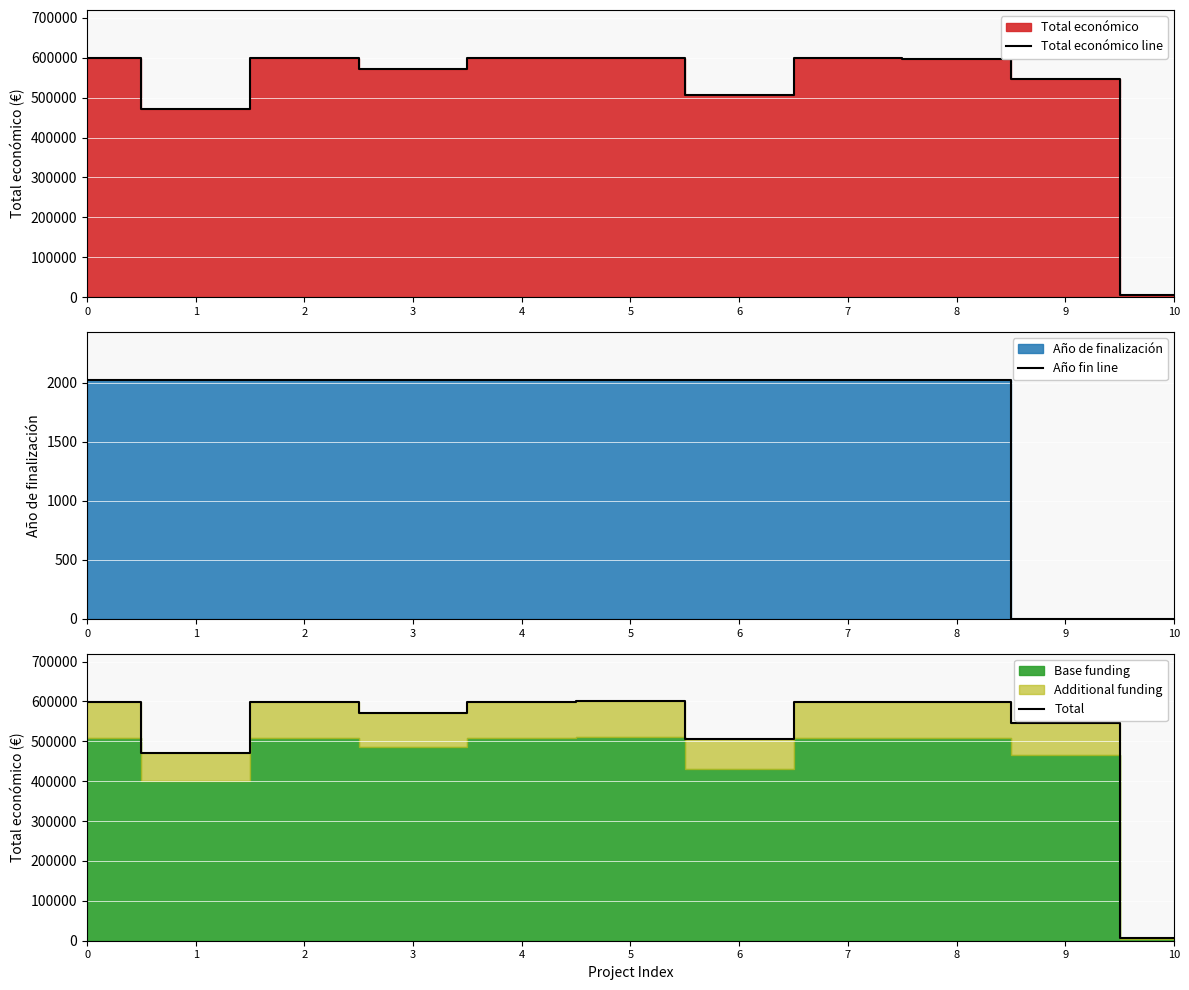

What is the value of the Año fin line point at the 3rd from the left?

2026